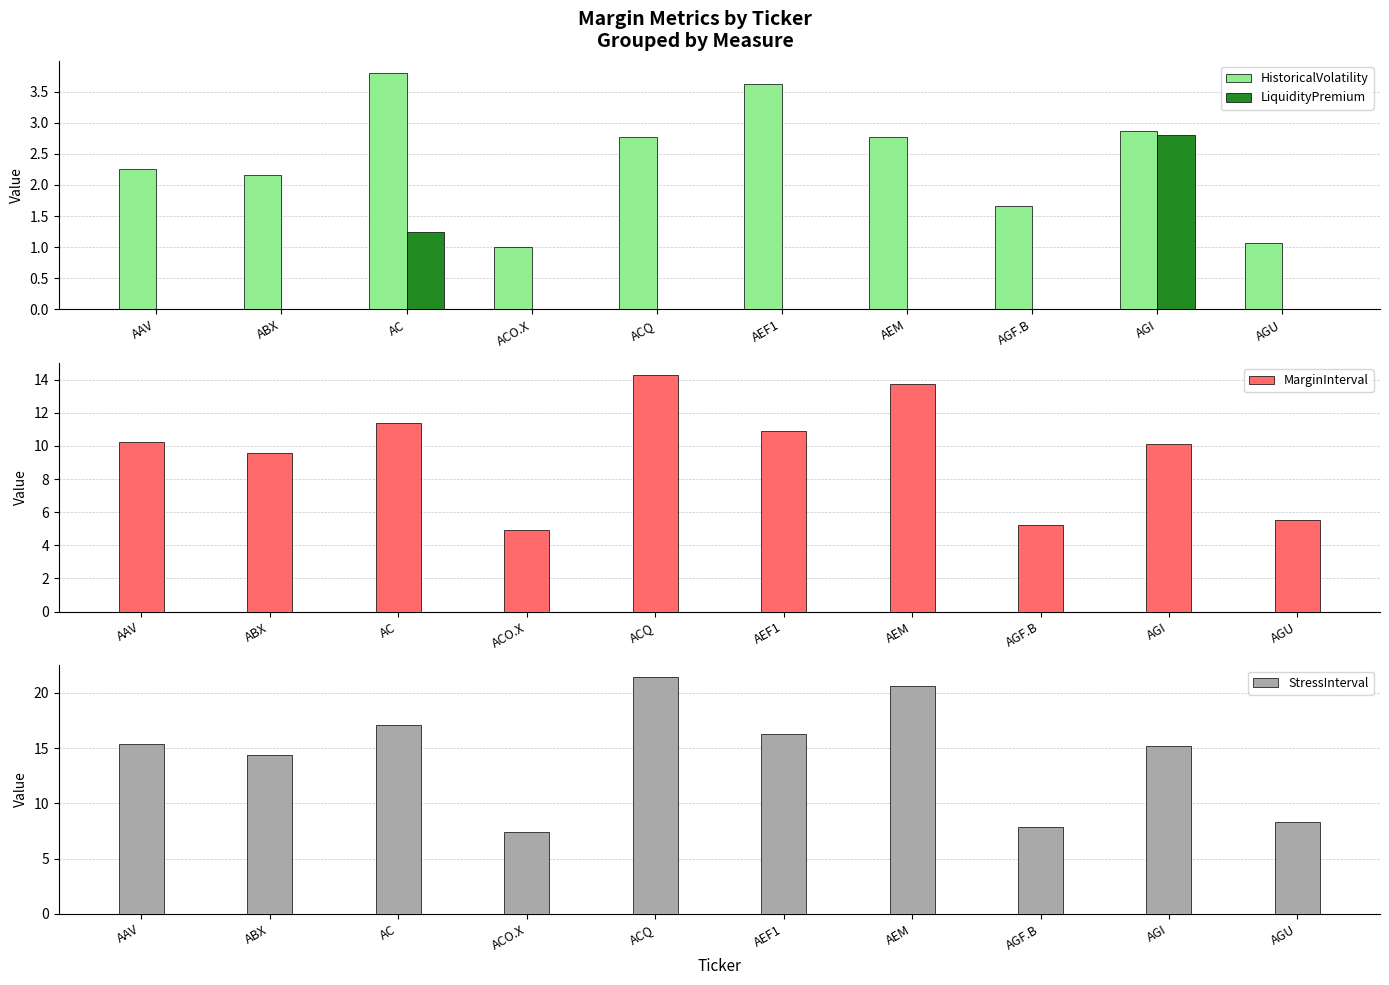

What is the difference between the HistoricalVolatility values at AAV and AGI?

0.6